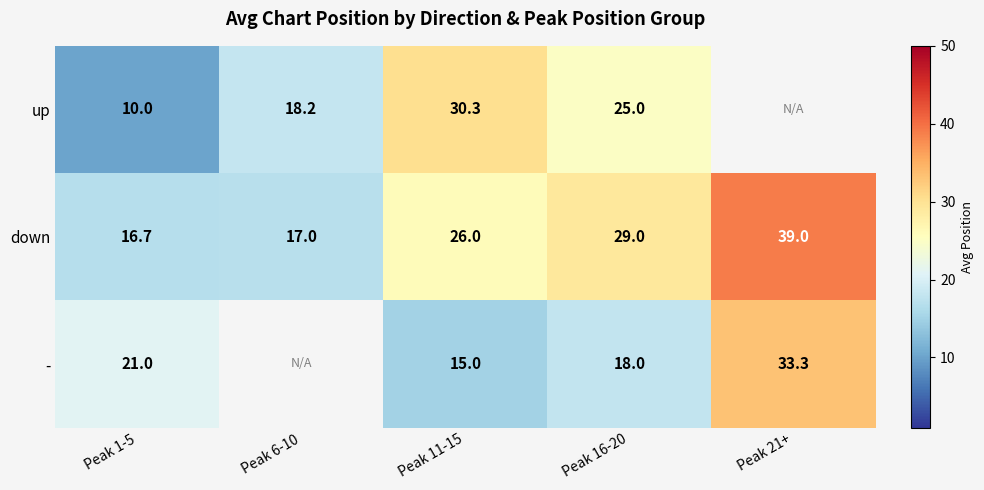

What is the difference between the - values at Peak 11-15 and Peak 16-20?

3.0